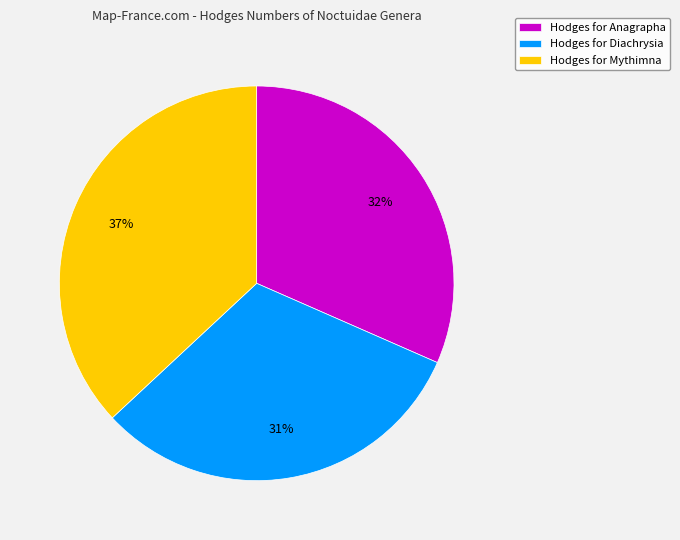

Is there a majority slice in this chart?

No